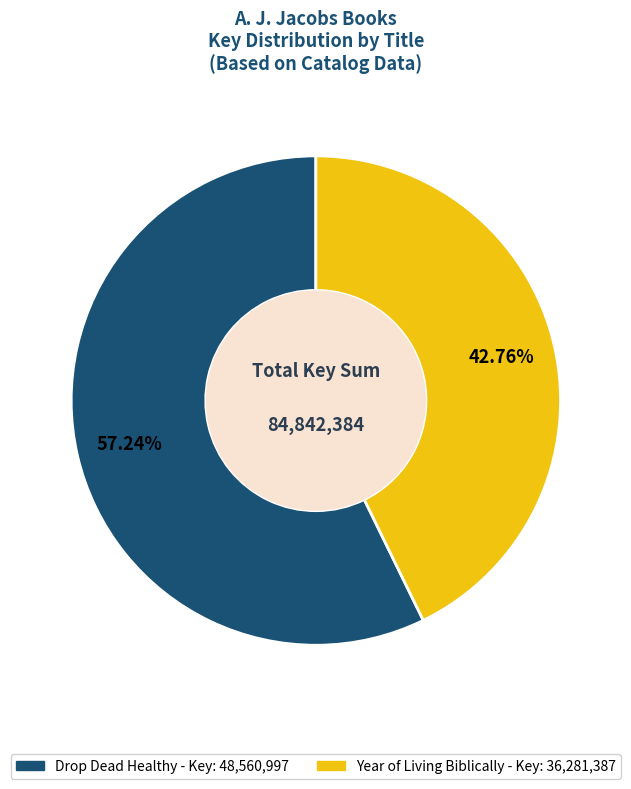

Approximately how many times larger is the value at Year of Living Biblically compared to Drop Dead Healthy?

0.7